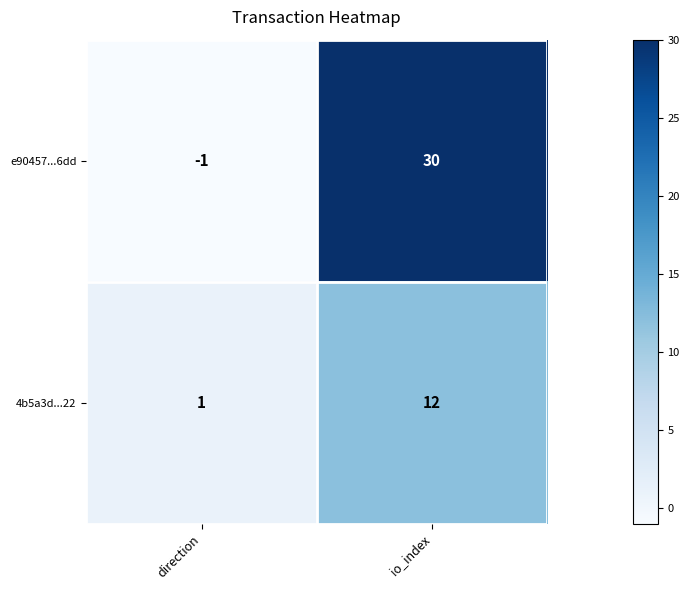

At which label is 4b5a3d...22 closest to 6?

direction